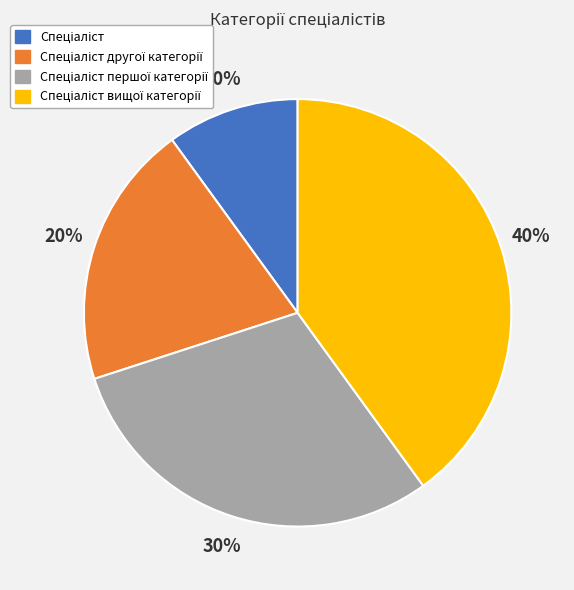

Is there a majority slice in this chart?

No